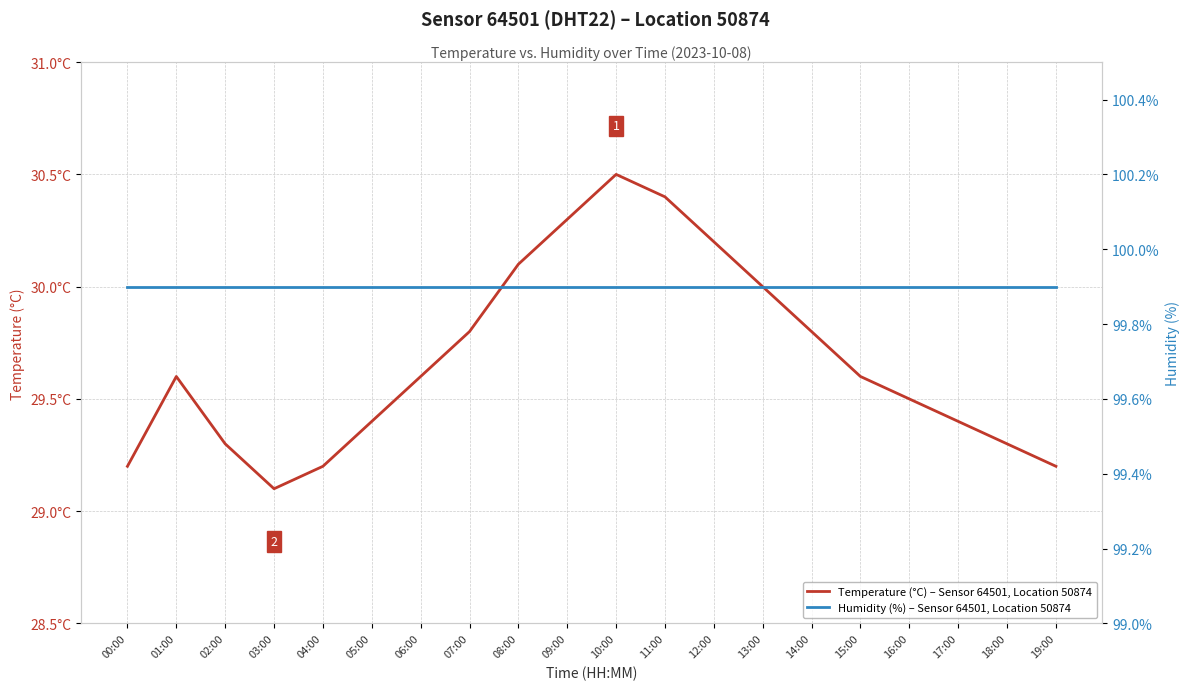

Is the value of Humidity (%) – Sensor 64501, Location 50874 at 10:00 greater than the value of Temperature (°C) – Sensor 64501, Location 50874 at 13:00?

Yes